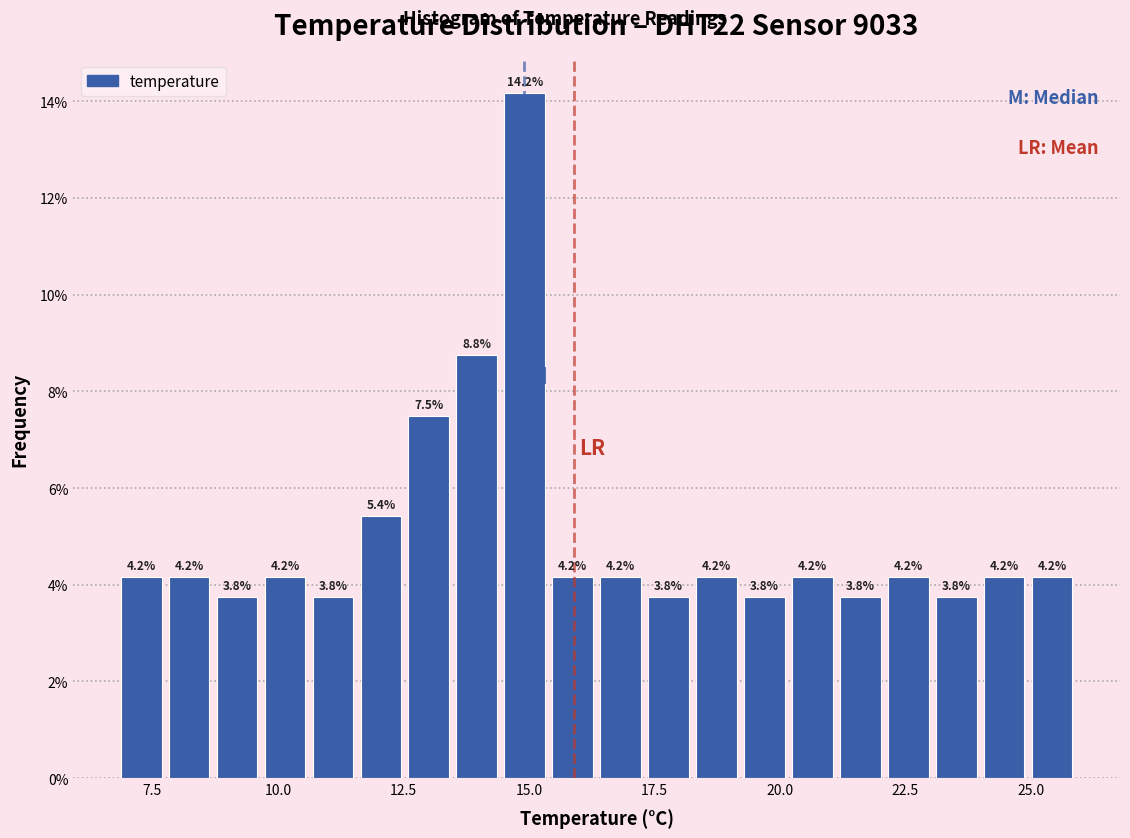

Around what value on the x-axis is the tallest bar? Give the approximate position of its centre, as read against the axis.

15.0